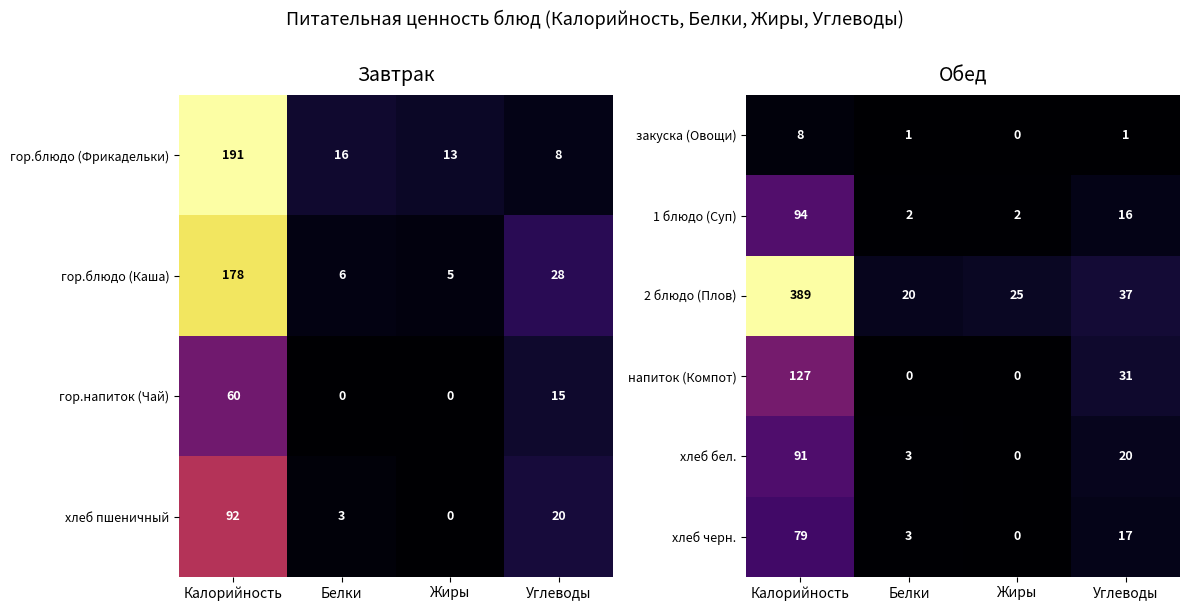

True or false: 2 блюдо (Плов) has a value of 22 at Углеводы.

False